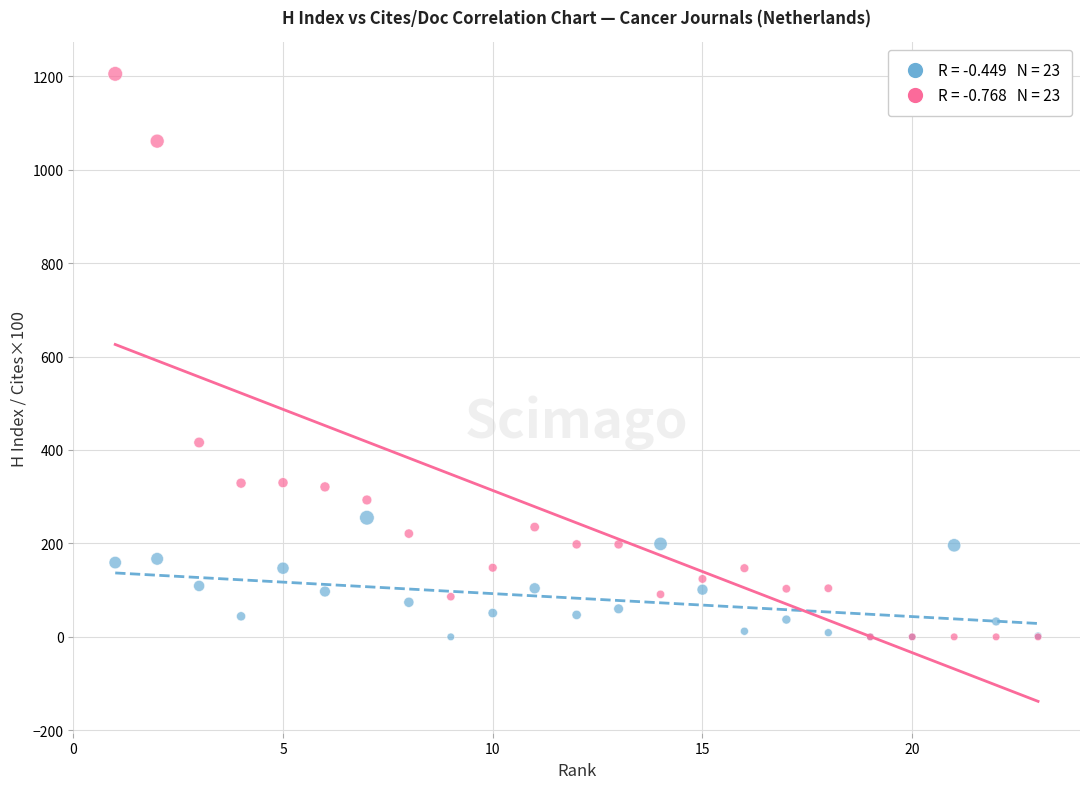

Across all series, what Y value is closest to 602?

416